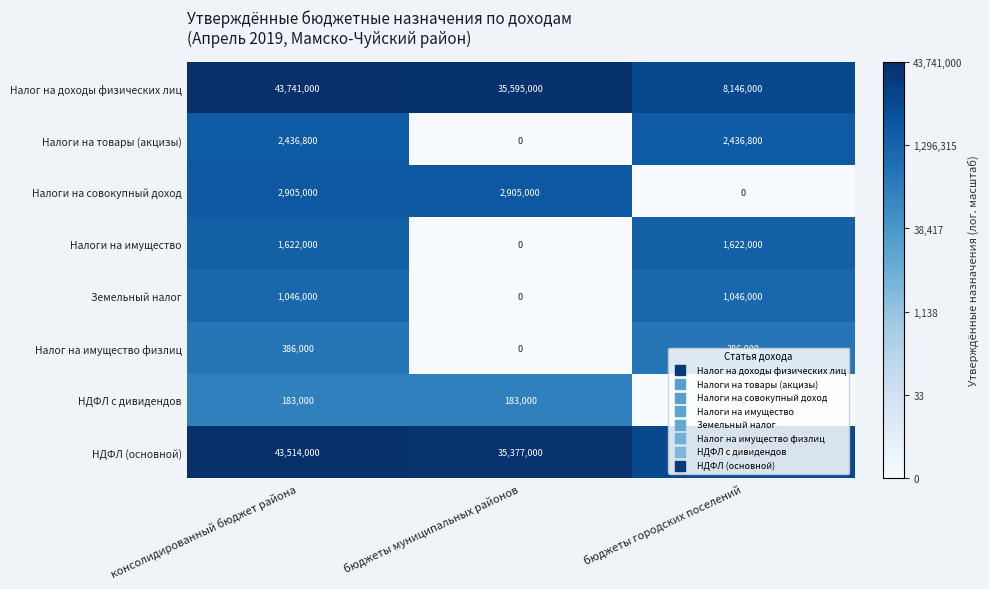

Between бюджеты муниципальных районов and бюджеты городских поселений, which series saw the biggest shift?

Налог на доходы физических лиц